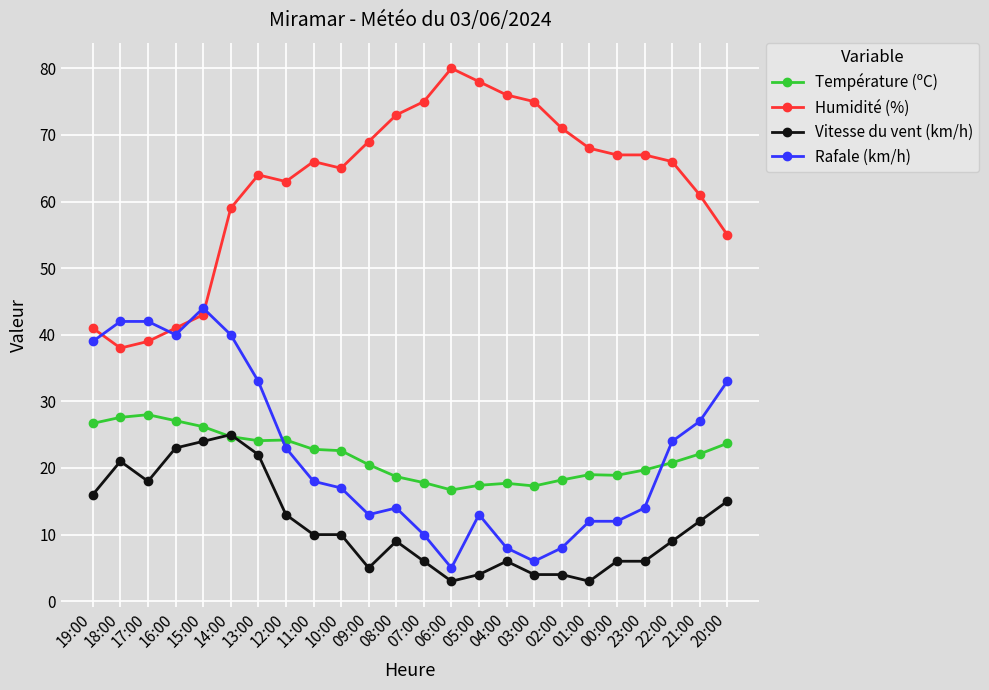

Which series has the widest spread of values?

Humidité (%)